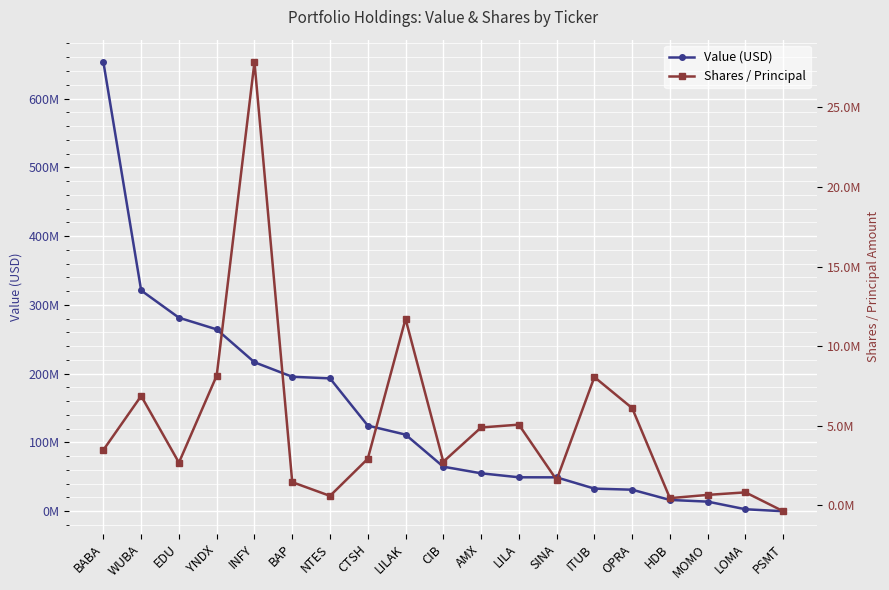

Reading left to right, transcribe all the data shown in this chart.

Value (USD): BABA=652918000	WUBA=320987000	EDU=281327000	YNDX=264370000	INFY=216580000	BAP=195482000	NTES=193147000	CTSH=124497000	LILAK=111380000	CIB=64751000	AMX=55141000	LILA=49351000	SINA=49250000	ITUB=32879000	OPRA=31288000	HDB=16401000	MOMO=13958000	LOMA=2867000	PSMT=0
Shares / Principal: BABA=3481117	WUBA=6873378	EDU=2685954	YNDX=8152005	INFY=27838073	BAP=1460129	NTES=597277	CTSH=2928659	LILAK=11711841	CIB=2741382	AMX=4892730	LILA=5072021	SINA=1599028	ITUB=8058614	OPRA=6110833	HDB=454822	MOMO=660243	LOMA=819163	PSMT=-365920